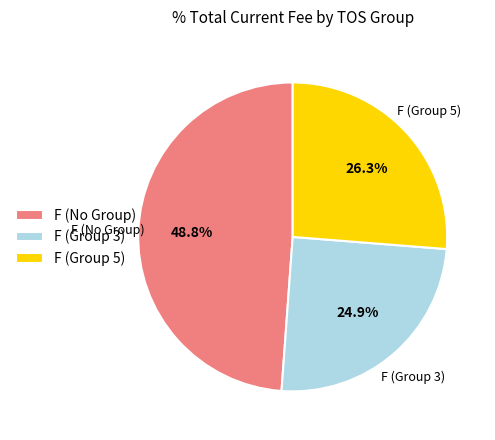

Count the number of slices in the pie.

3